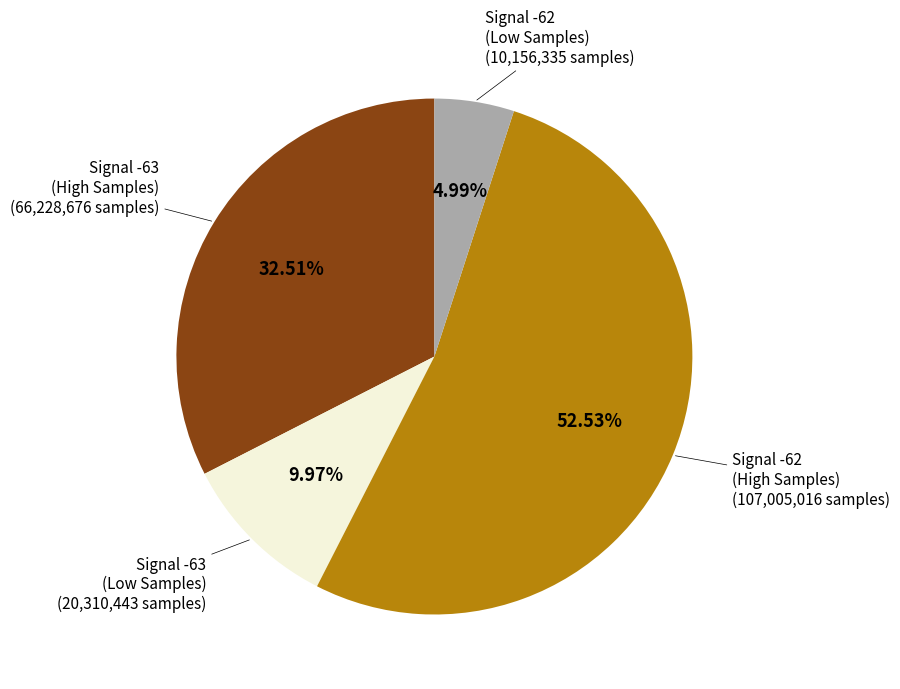

How many segments does this pie chart have?

4